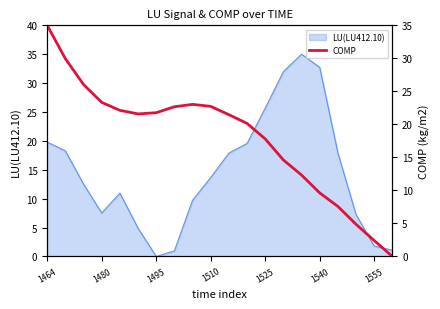

What is the maximum value for LU(LU412.10)?

35.0